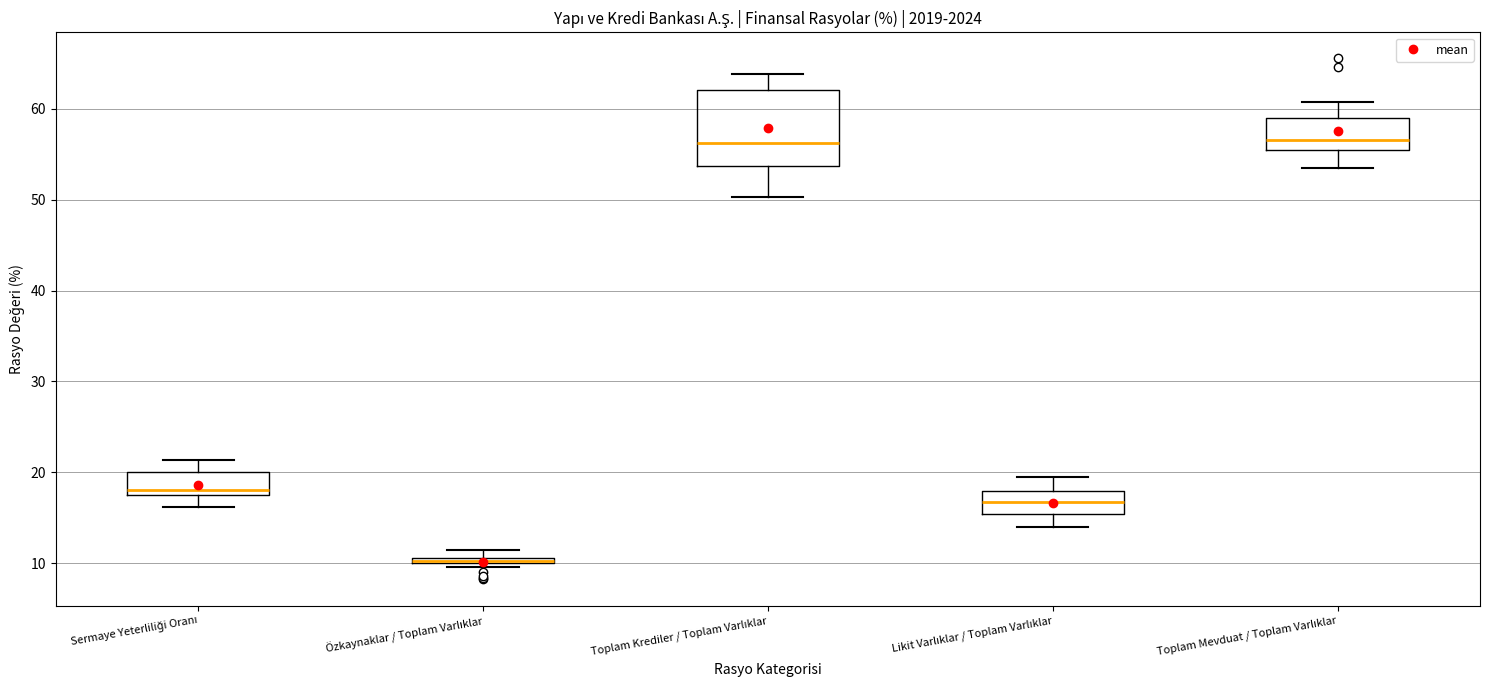

Comparing the boxes themselves (not the whiskers), which one is the tallest?

Toplam Krediler / Toplam Varlıklar